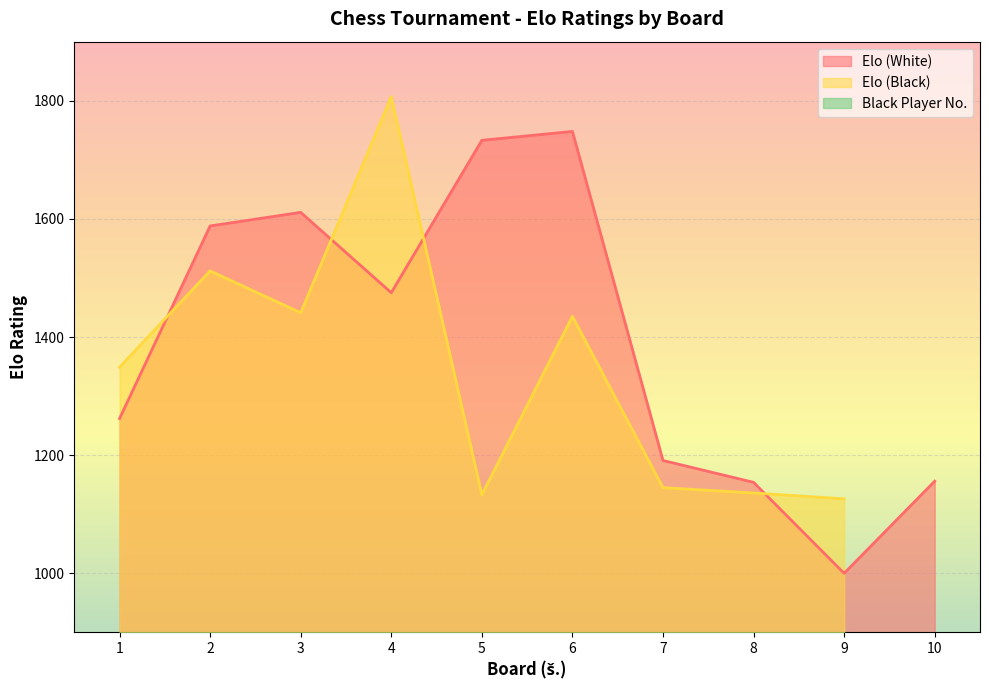

What is the minimum value for Elo (White)?

1000